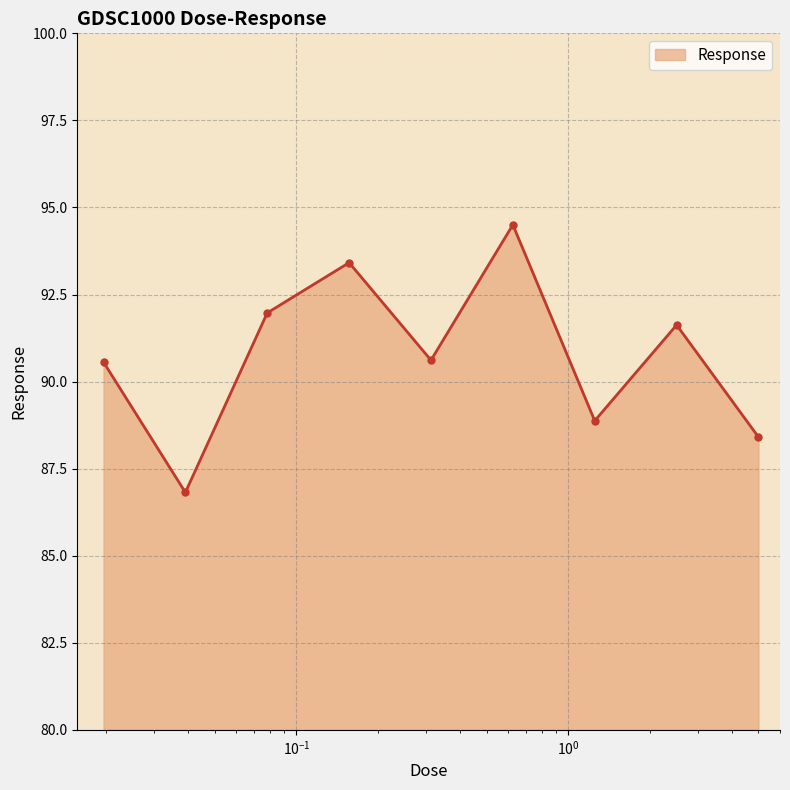

How many points are lower than both their immediate neighbors (excluding endpoints)?

3